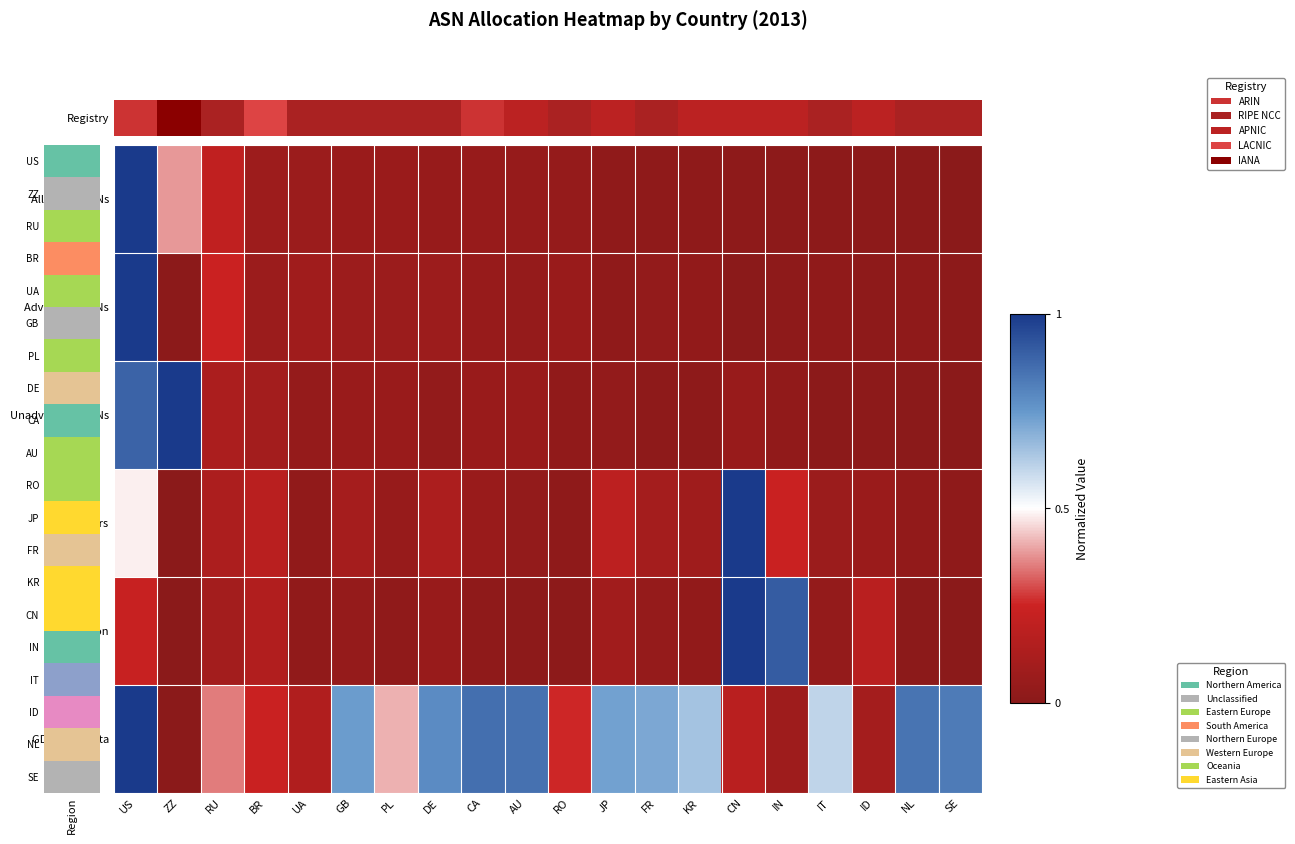

What is the spread (max minus min) of values at FR?

0.7